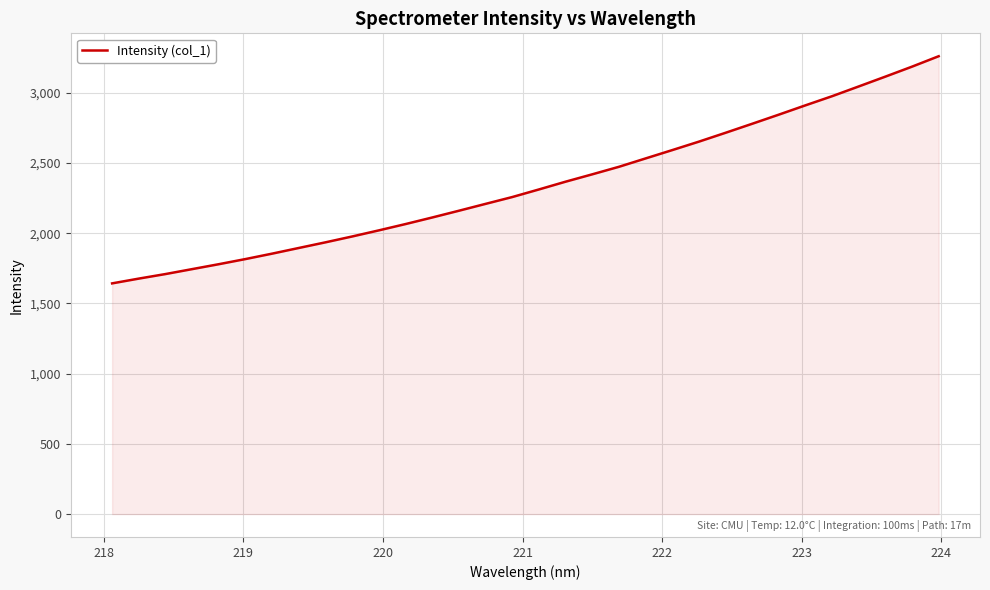

What is the maximum value shown in the chart?

3260.4